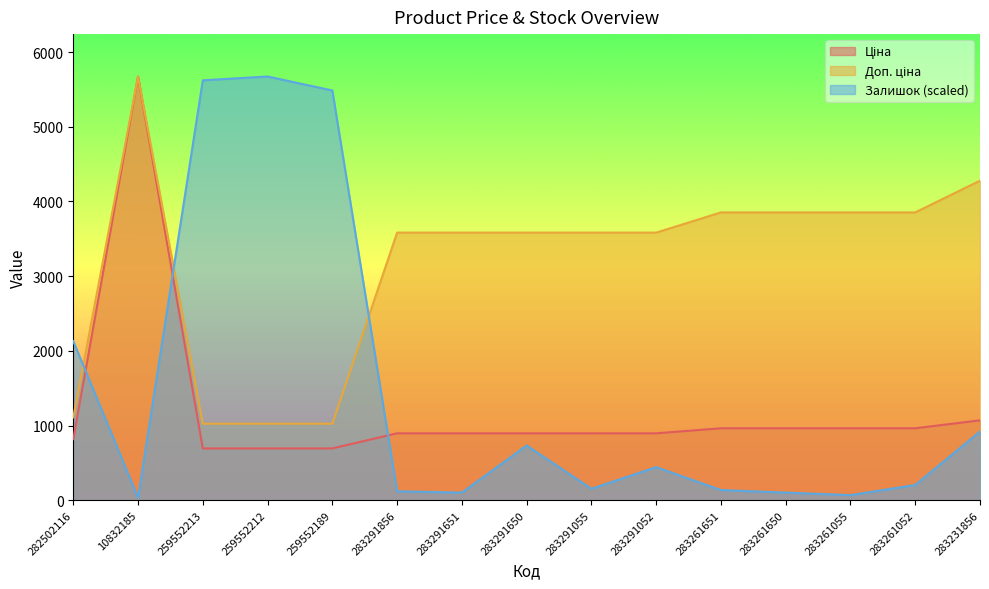

Reading left to right, list all the values displayed in this chart.

Ціна: 818.5	5673.8	693.7	693.7	693.7	895.9	895.9	895.9	895.9	895.9	963.5	963.5	963.5	963.5	1069.8
Доп. ціна: 1109.2	5673.8	1024.6	1024.6	1024.6	3583.6	3583.6	3583.6	3583.6	3583.6	3854.0	3854.0	3854.0	3854.0	4279.1
Залишок: 2129.8	34.1	5622.7	5673.8	5486.4	119.3	102.2	732.7	153.3	443.0	136.3	102.2	68.2	204.5	920.1